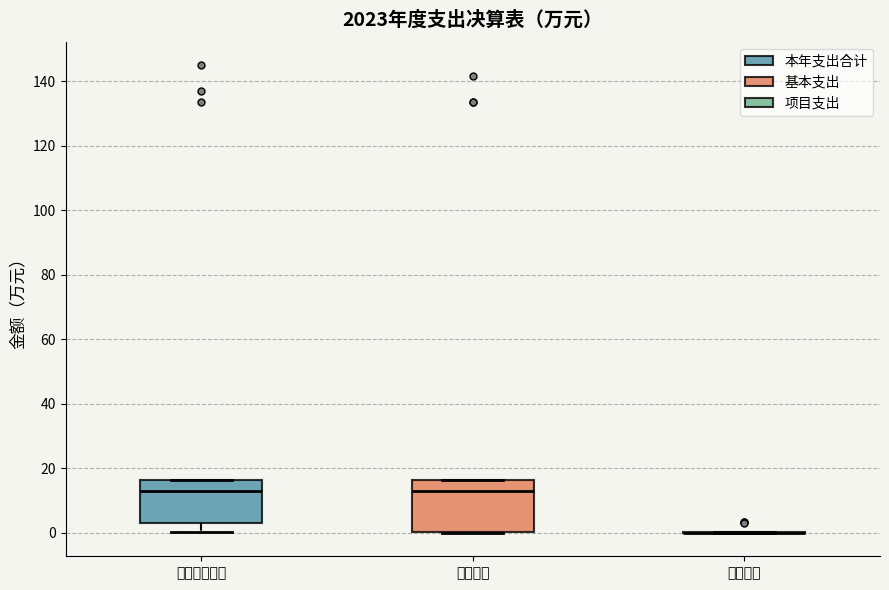

Comparing the boxes themselves (not the whiskers), which one is the tallest?

基本支出